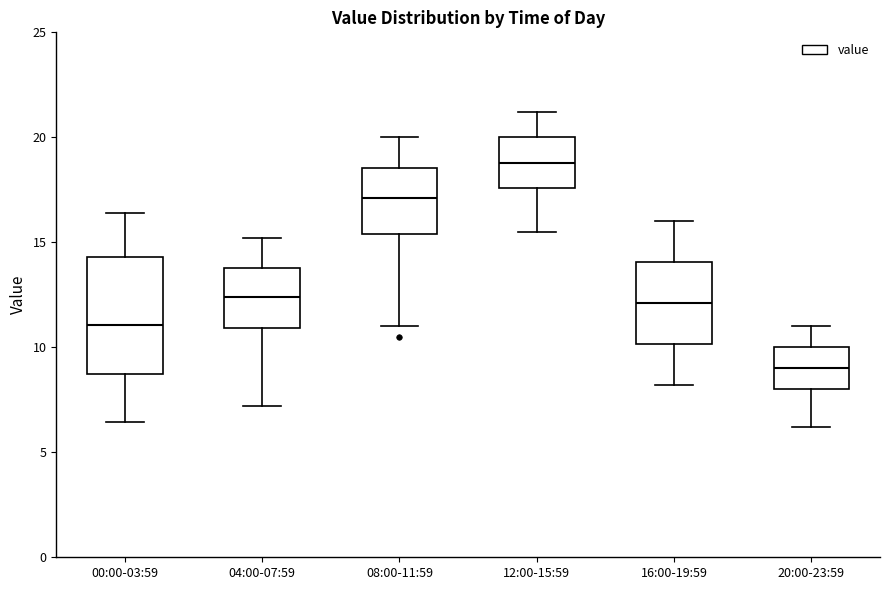

Which box has the lowest median line?

20:00-23:59